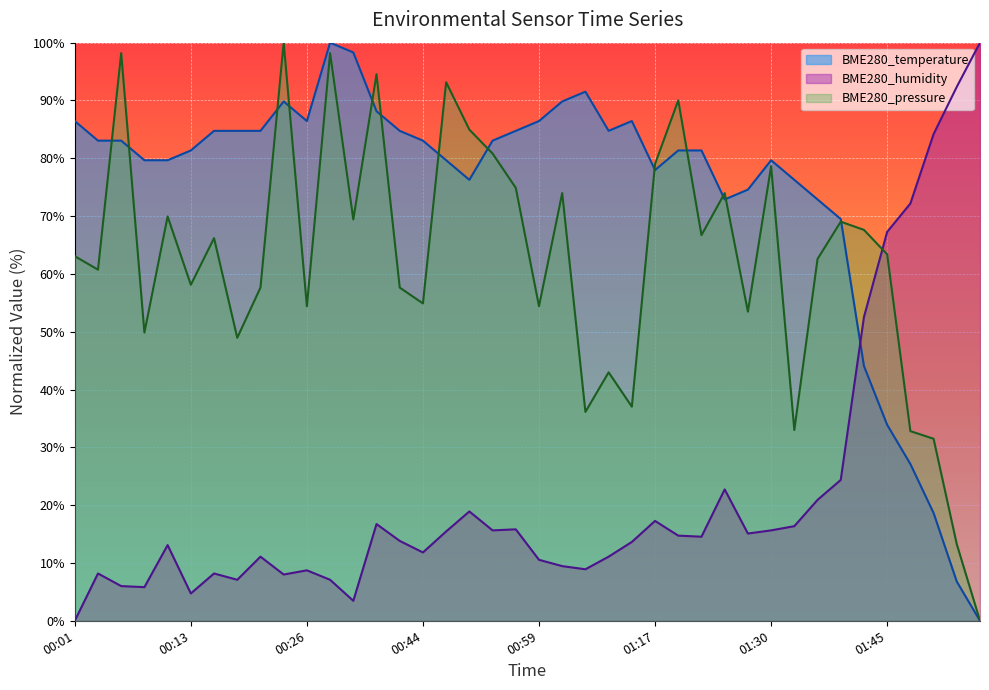

What is the label of the 29th point from the right?

00:28